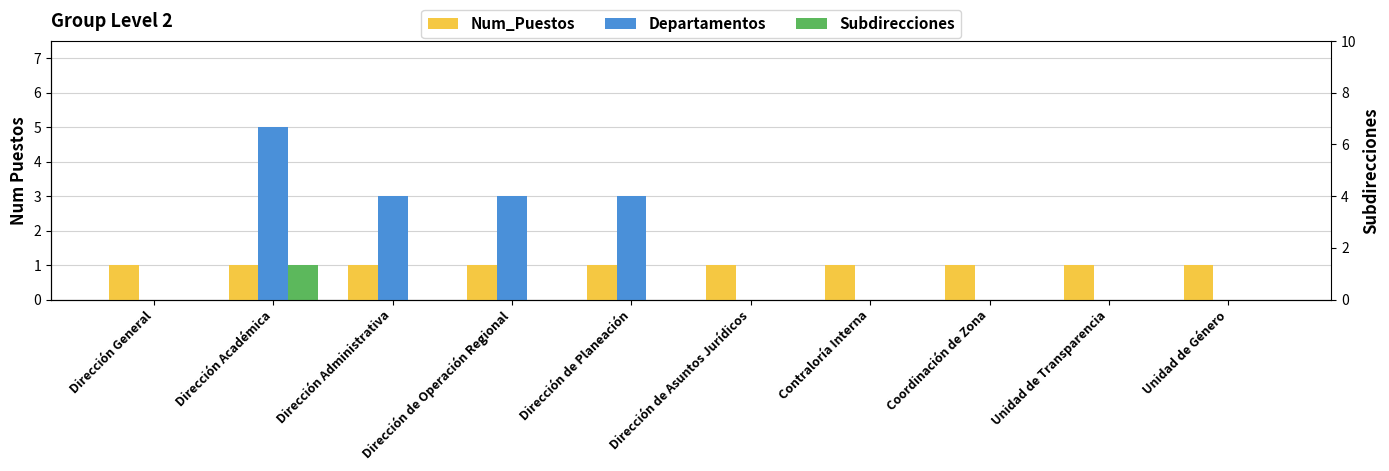

Count the Departamentos values in the range 0 to 3.

9